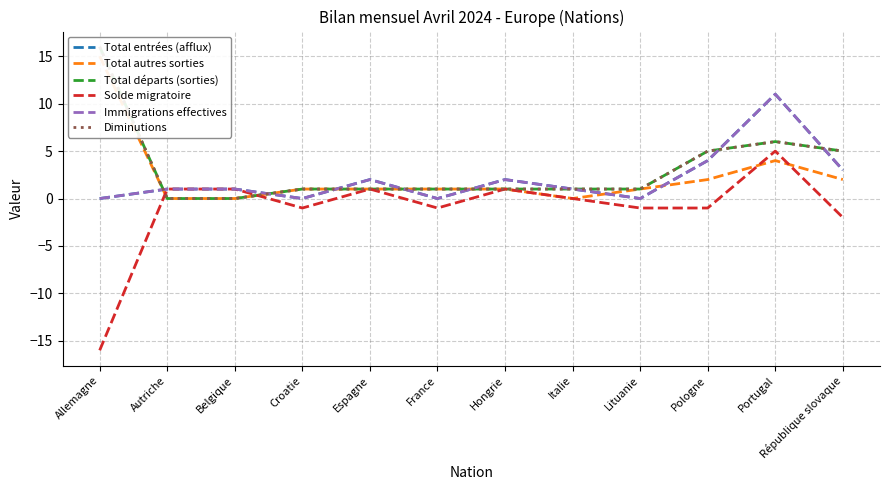

At how many categories does at least one series exceed 0?

12